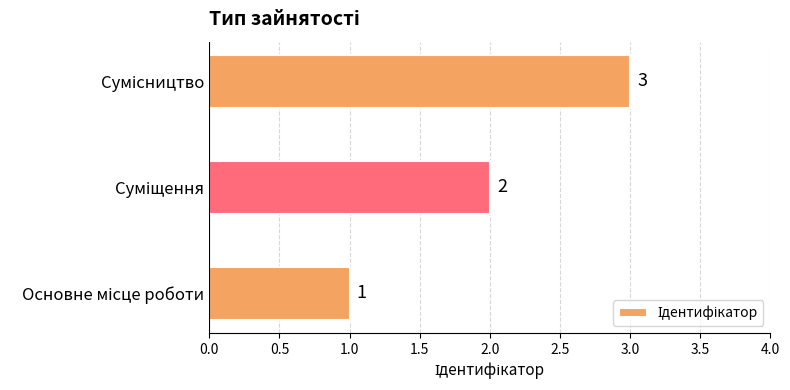

Does the chart contain stacked bars?

No